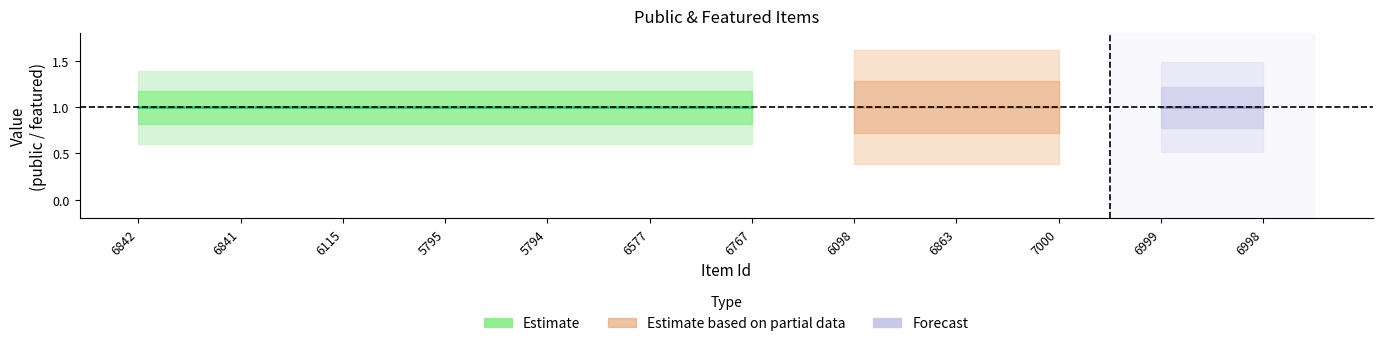

How many lines are shown in the chart?

2